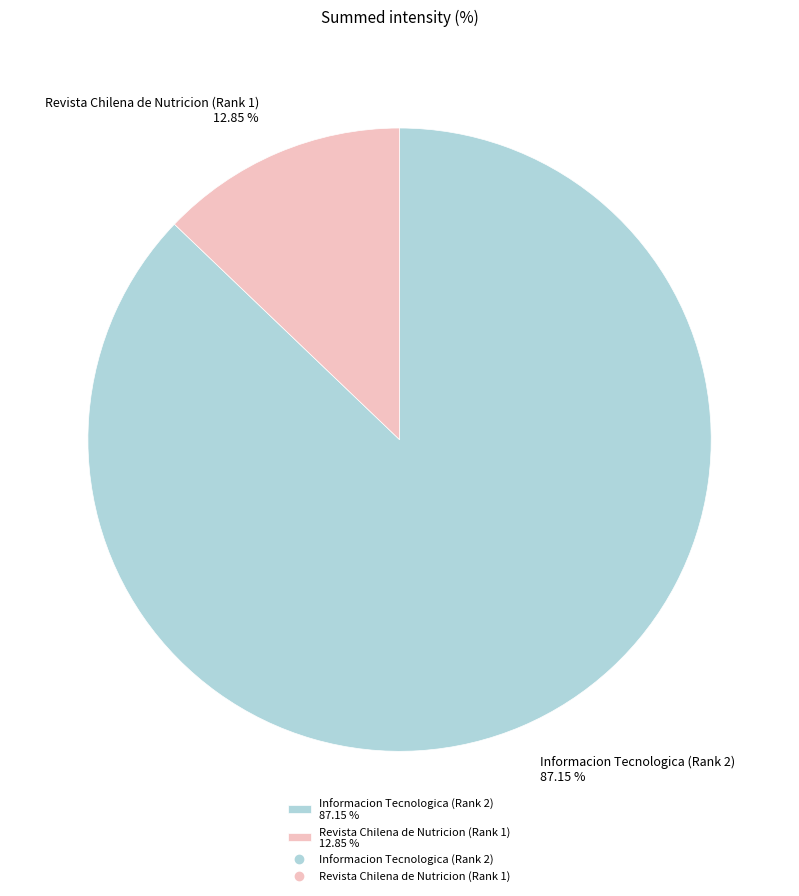

Which has a higher value, Informacion Tecnologica (Rank 2) or Revista Chilena de Nutricion (Rank 1)?

Informacion Tecnologica (Rank 2)